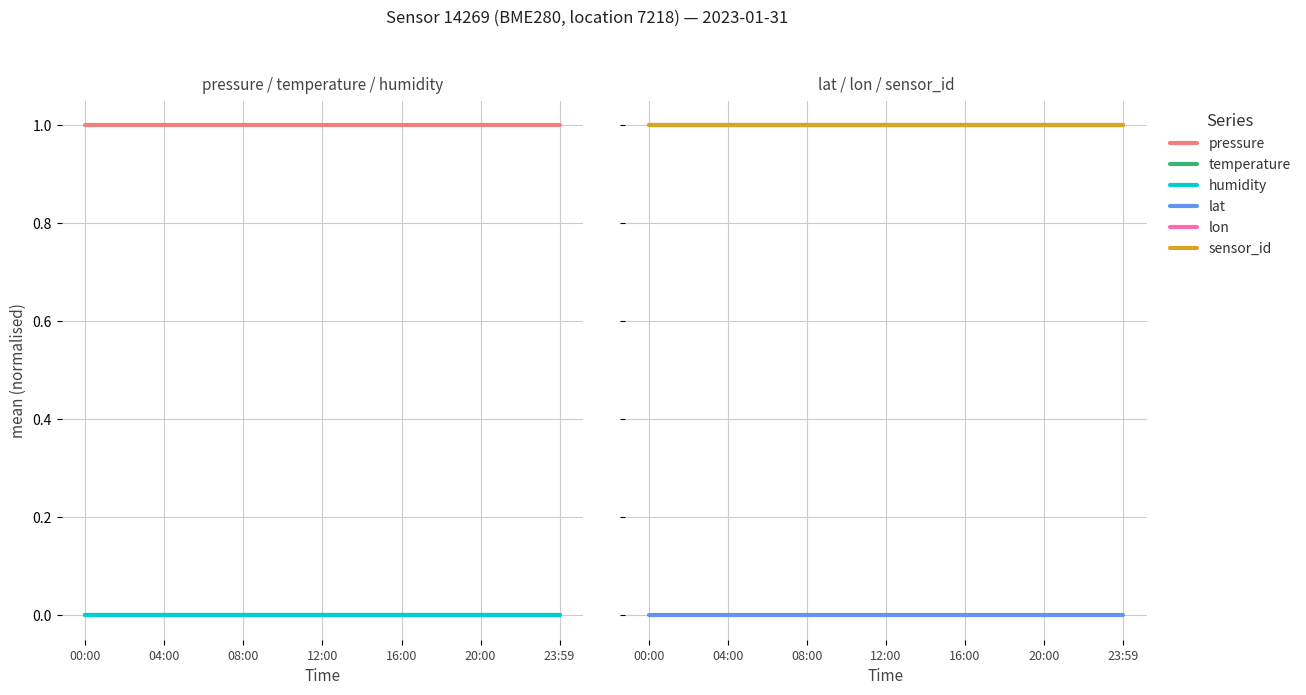

Which has a higher value, 12:00 or 12?

12:00